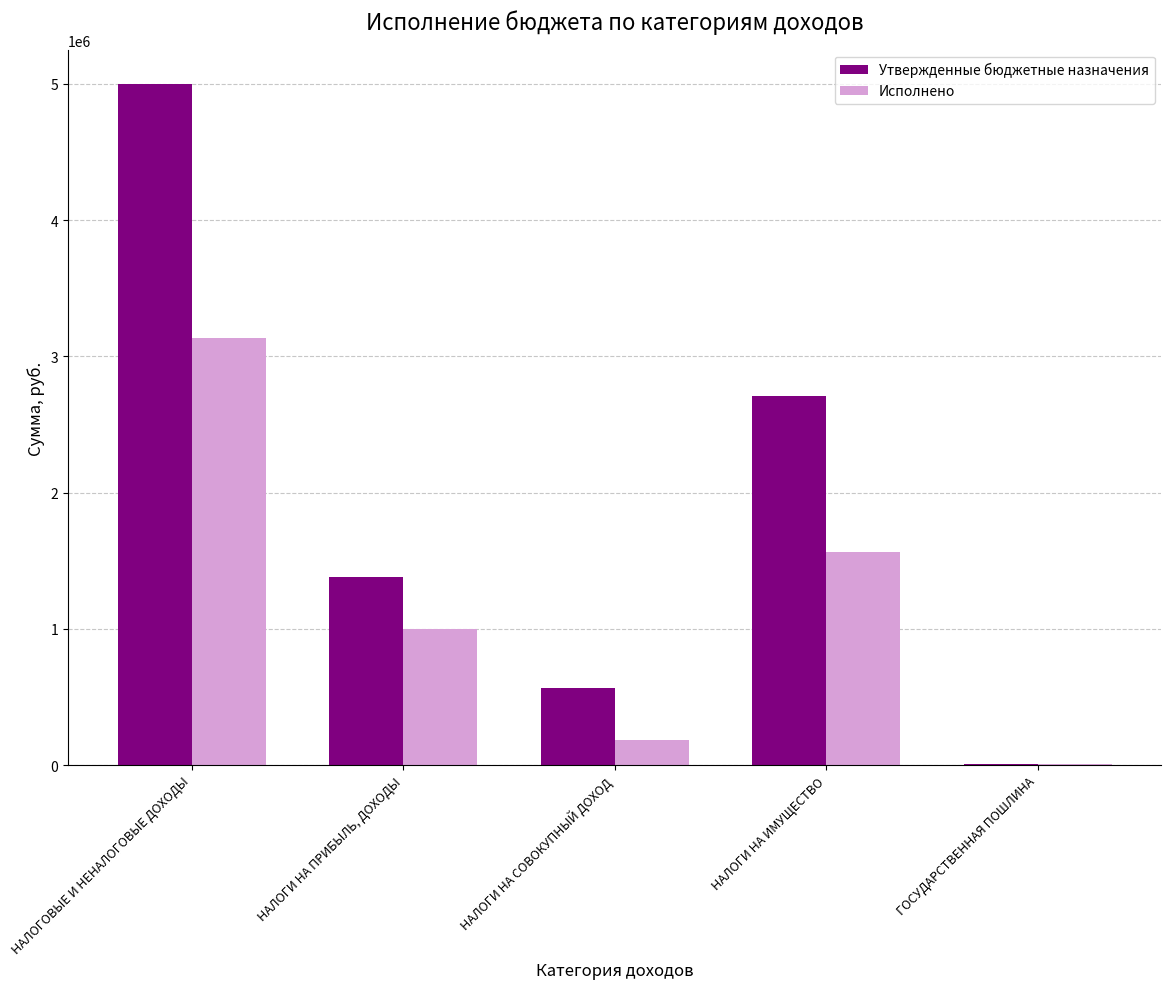

Is the value of Утвержденные бюджетные назначения at НАЛОГИ НА ИМУЩЕСТВО greater than the value of Исполнено at НАЛОГИ НА СОВОКУПНЫЙ ДОХОД?

Yes